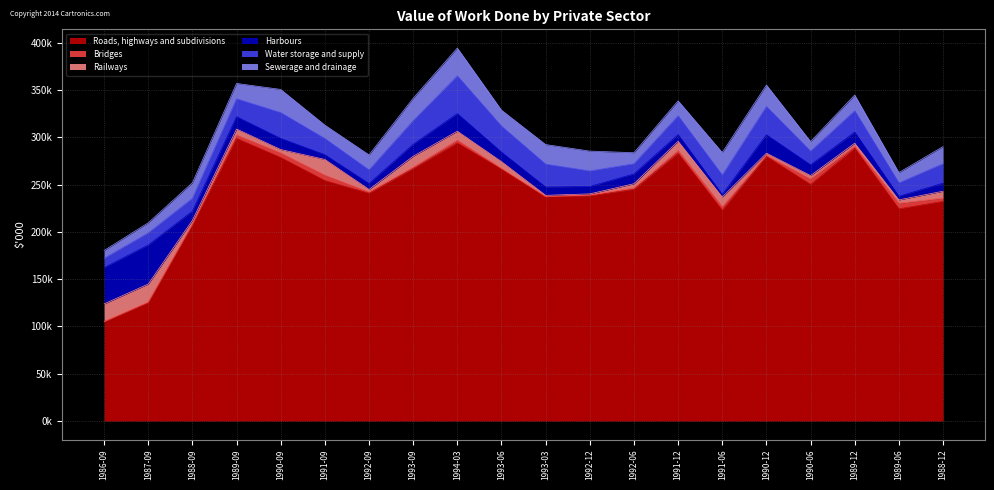

What position from the right is 1990-06?

4